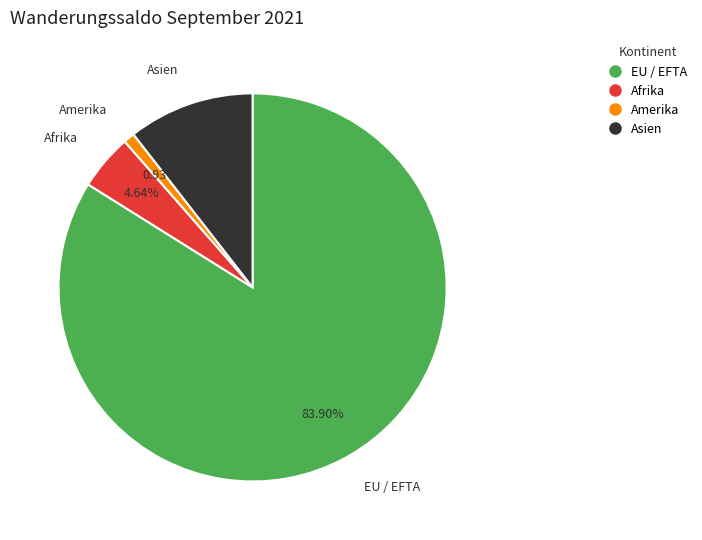

Count the number of slices in the pie.

4